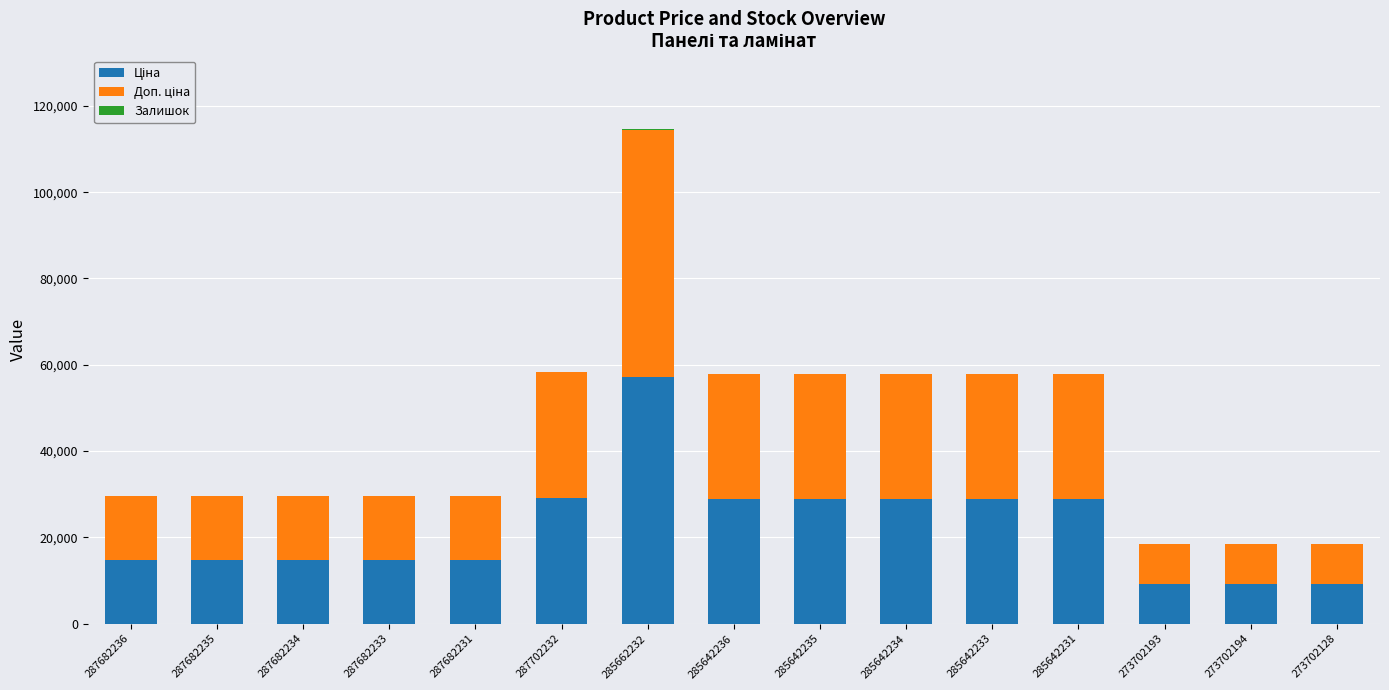

At which category is the sum across all series the highest?

285662232